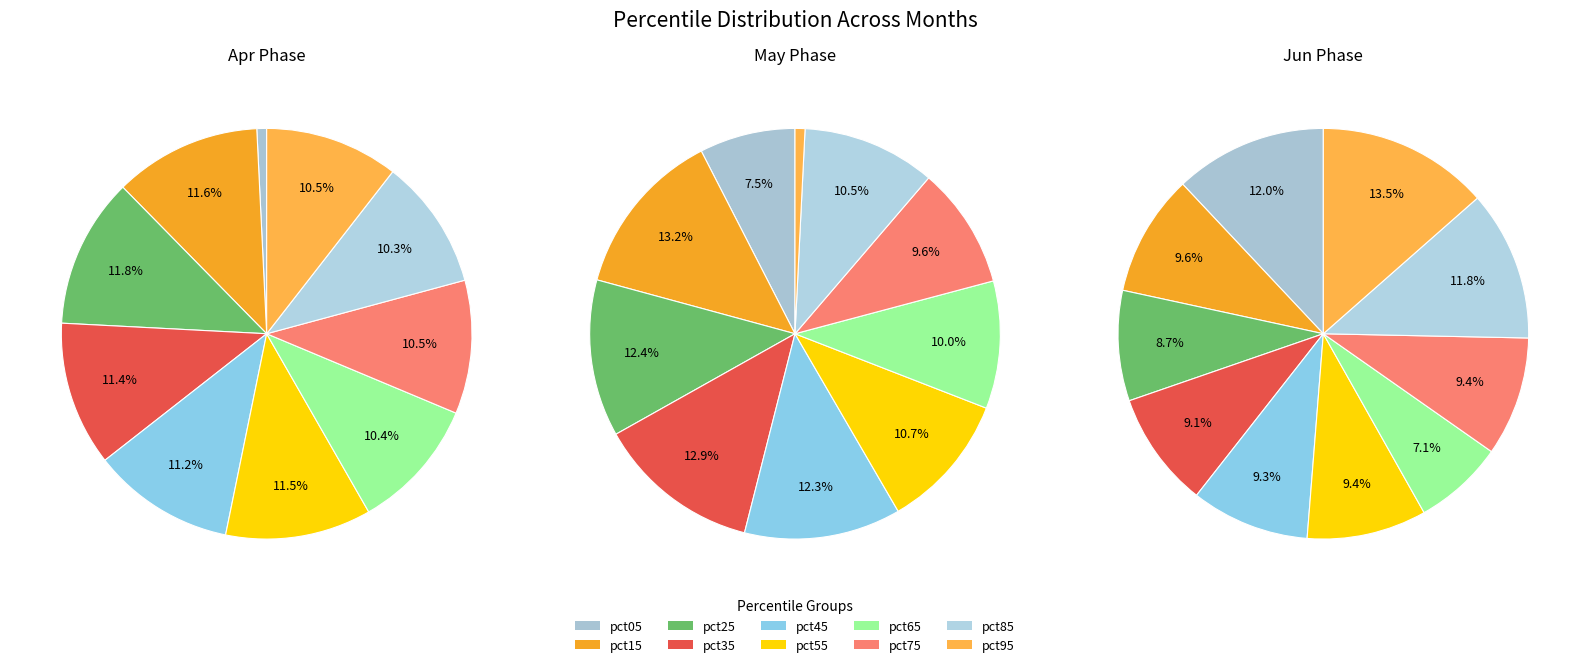

Between 9 and 7, which is larger?

9